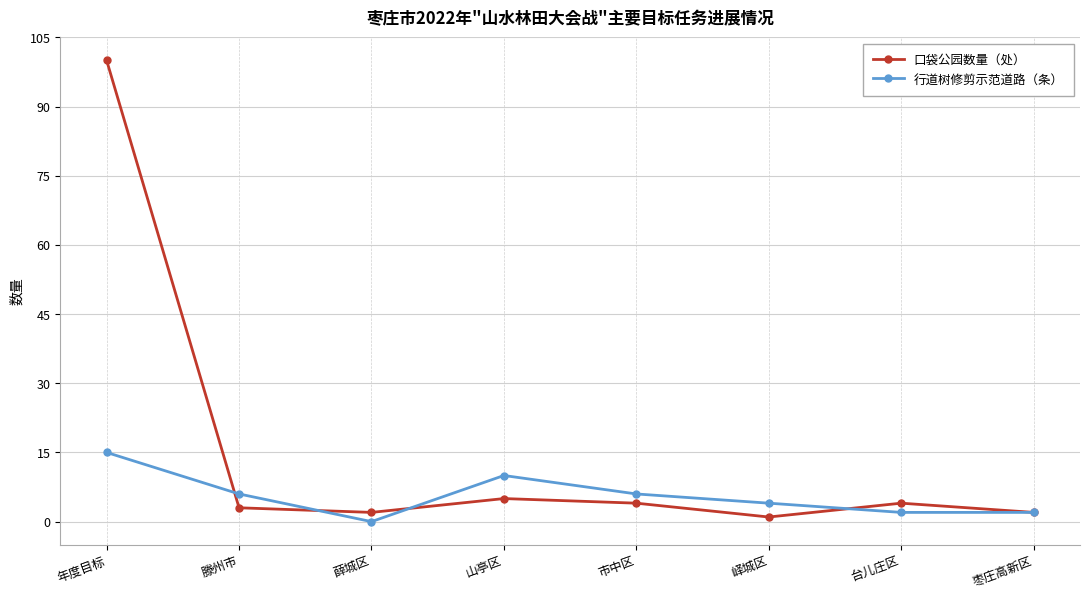

List the series in order of their peak value, lowest first.

行道树修剪示范道路（条）, 口袋公园数量（处）